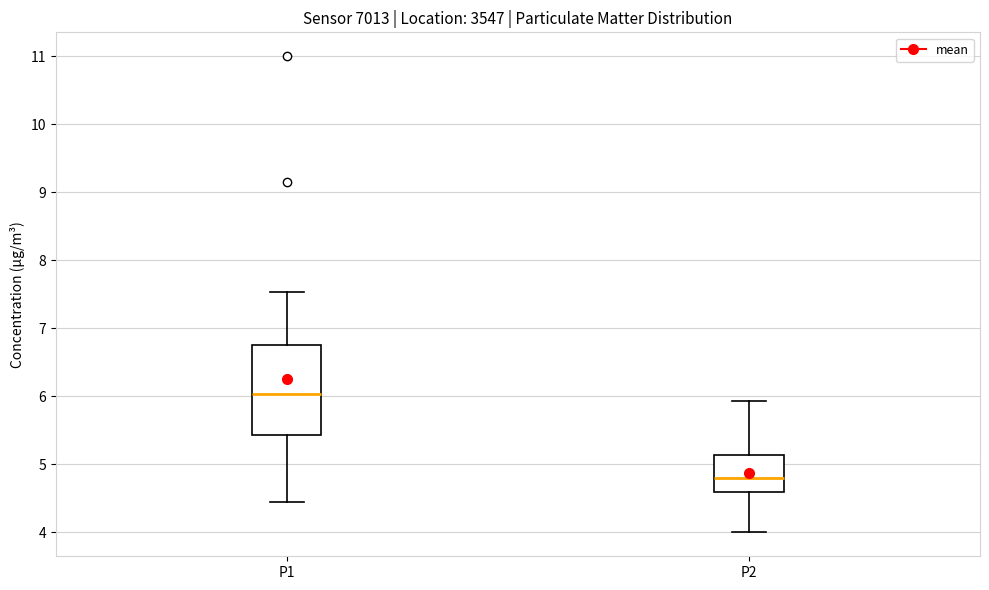

Reading left to right, transcribe this box plot: for each box, give where its median line is, the range the box spans, and where its two whiskers end, as read against the y-axis. The values are not printed on the chart, so give them approximately, as read against the axis.

P1: median 6.0, box 5.4 to 6.8, whiskers 4.5 to 7.5
P2: median 4.8, box 4.6 to 5.1, whiskers 4.0 to 5.9